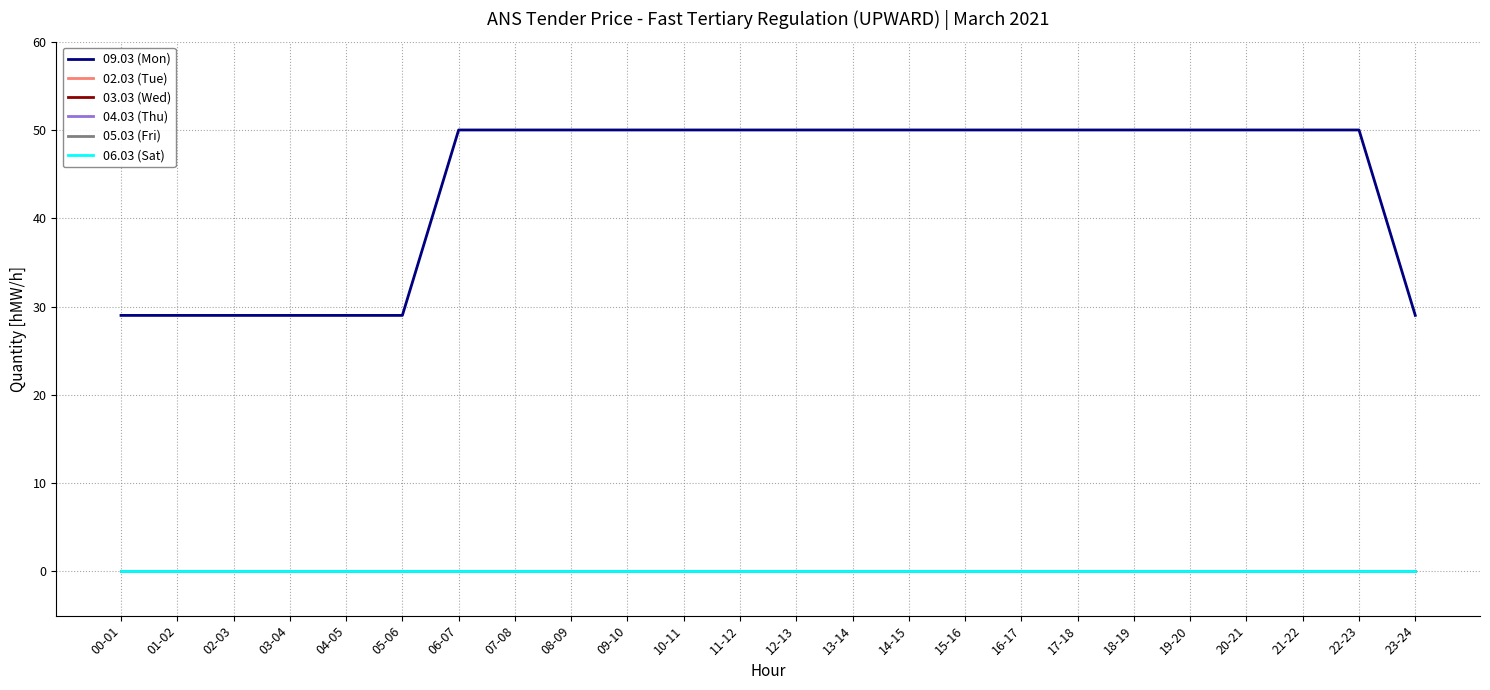

Is this an area chart (filled region under the line)?

No